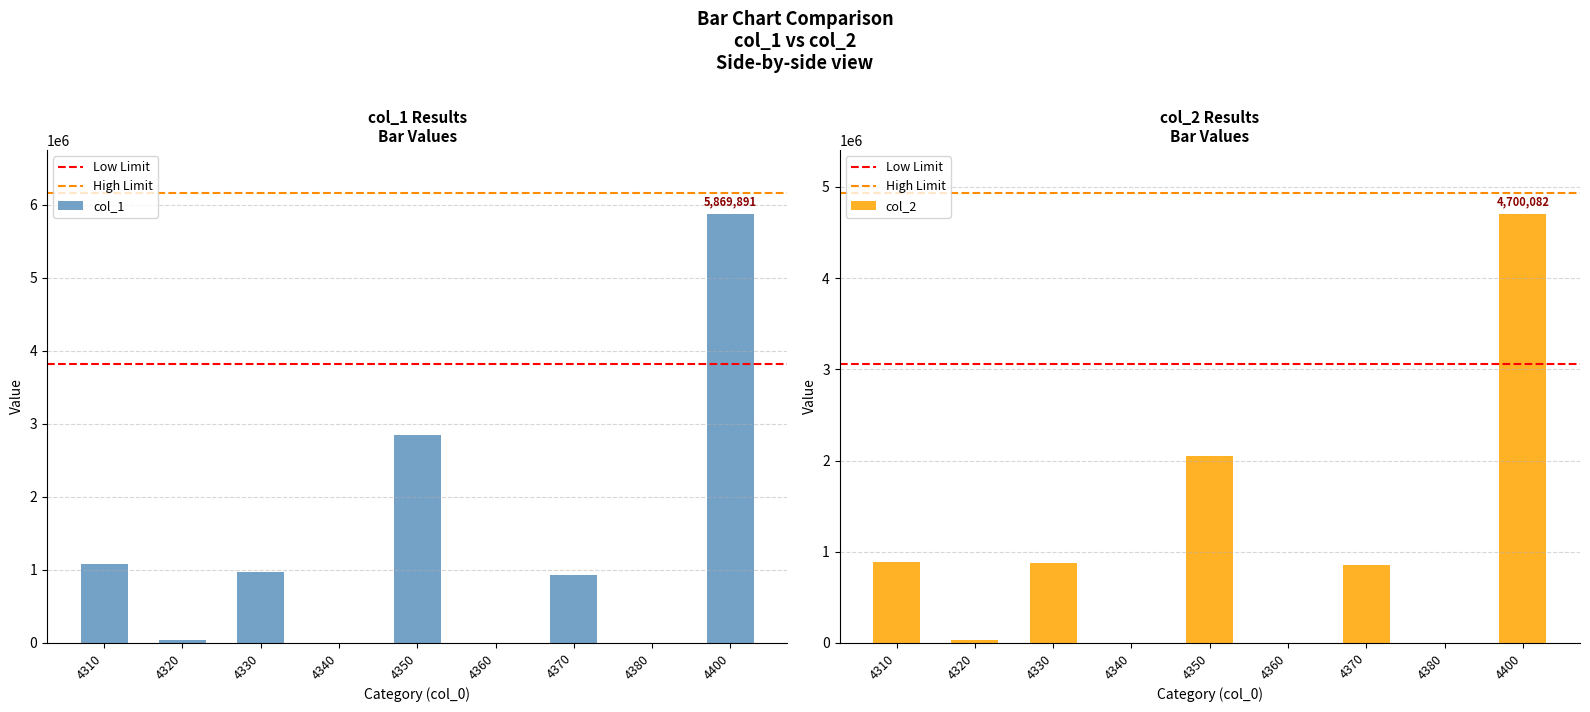

Where is col_2 nearest to the value 2350041?

4350